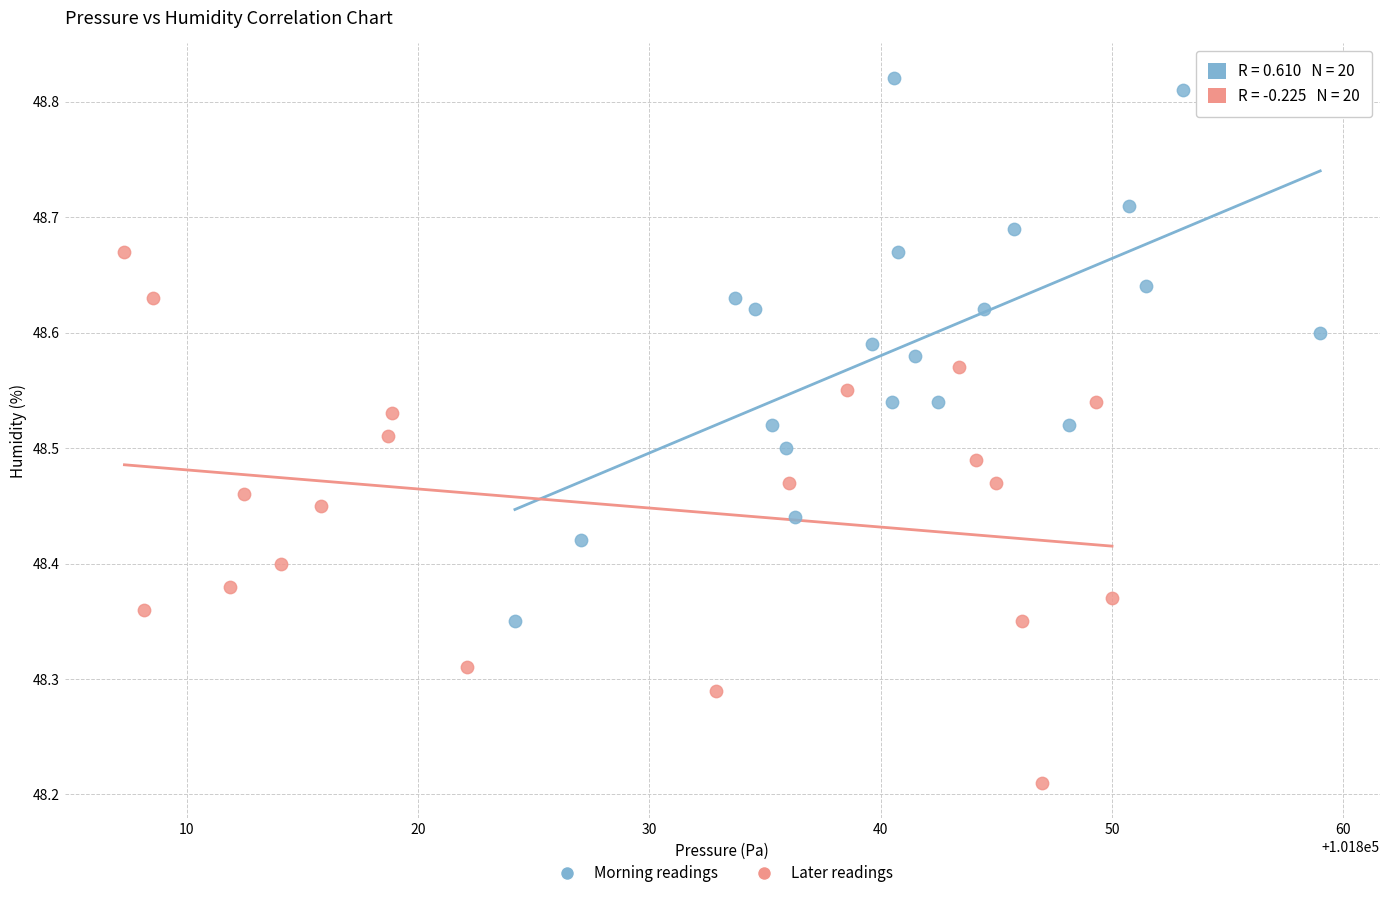

Which series reaches the minimum Y coordinate?

Later readings